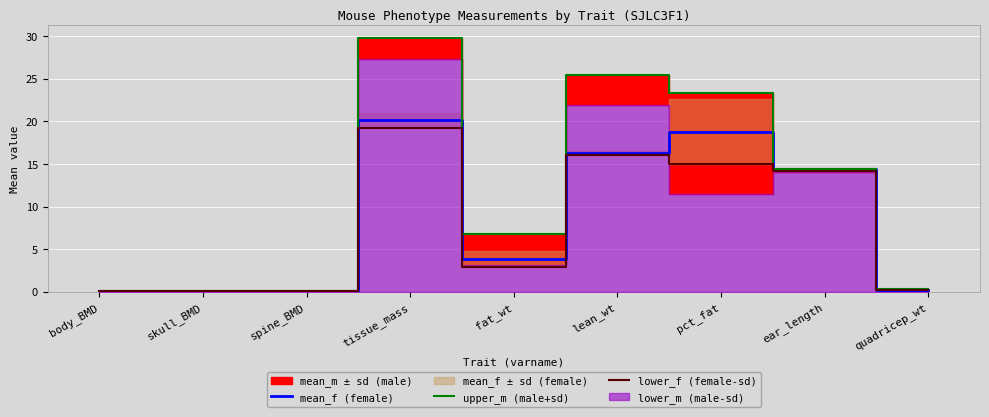

At which label is mean_f (female) closest to 10?

ear_length